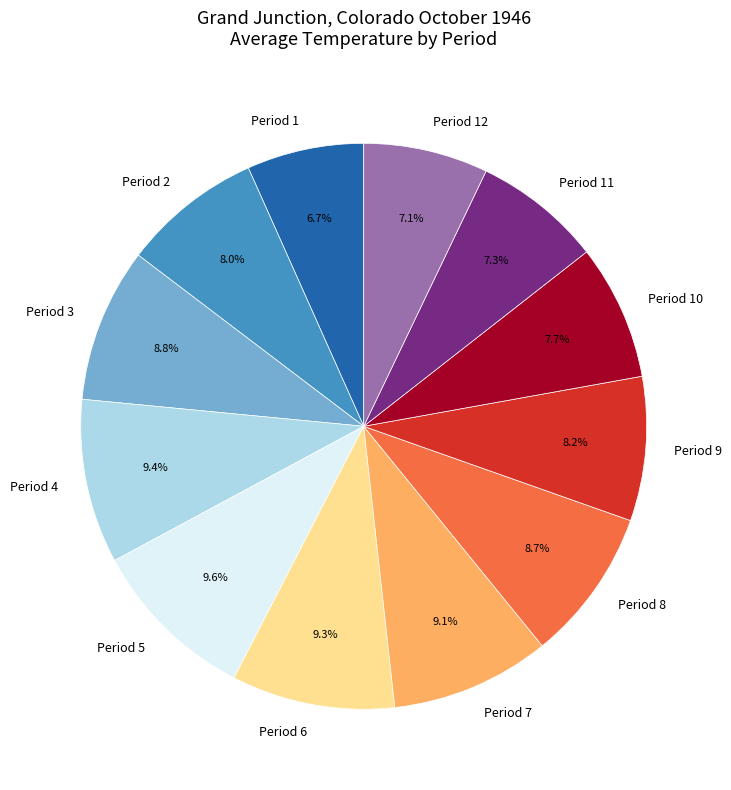

Between Period 10 and Period 6, which is larger?

Period 6